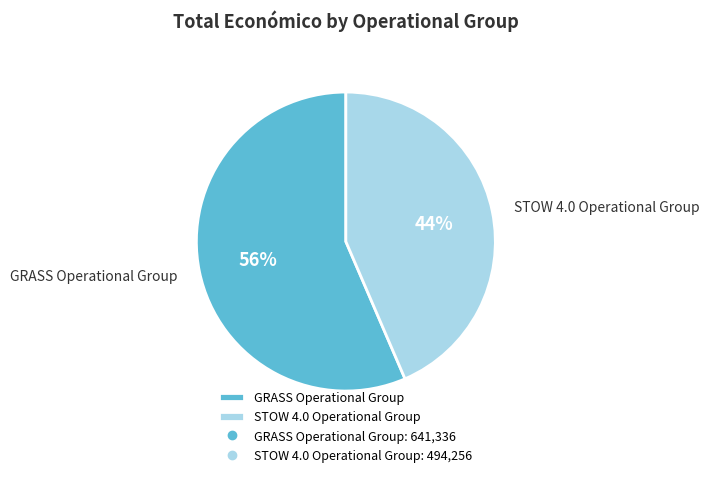

To the nearest percent, what is the average slice percentage?

50%